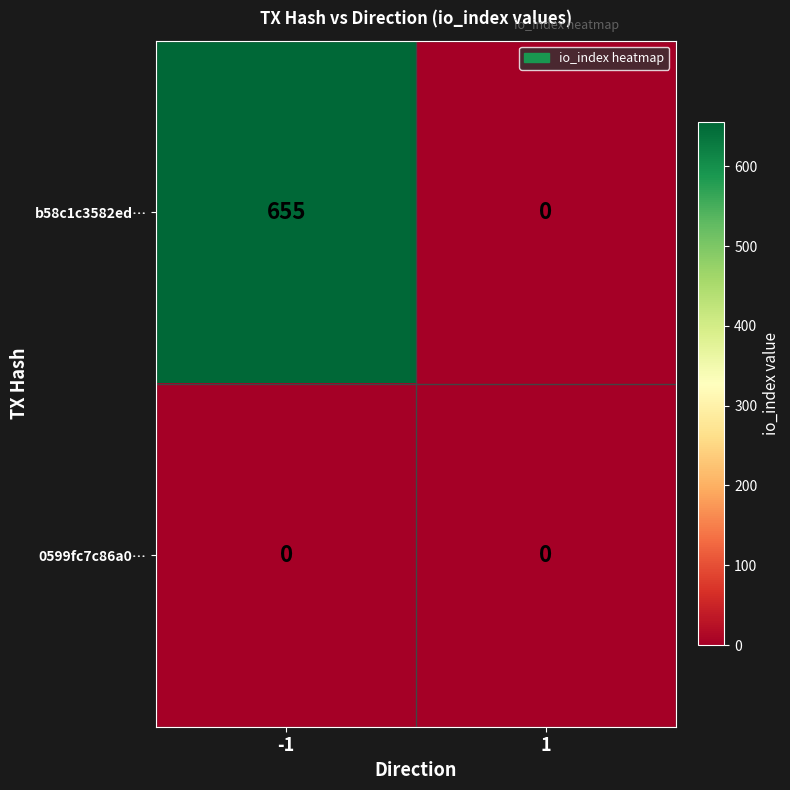

What is the difference between the maximum and minimum values in the b58c1c3582ed… series?

655